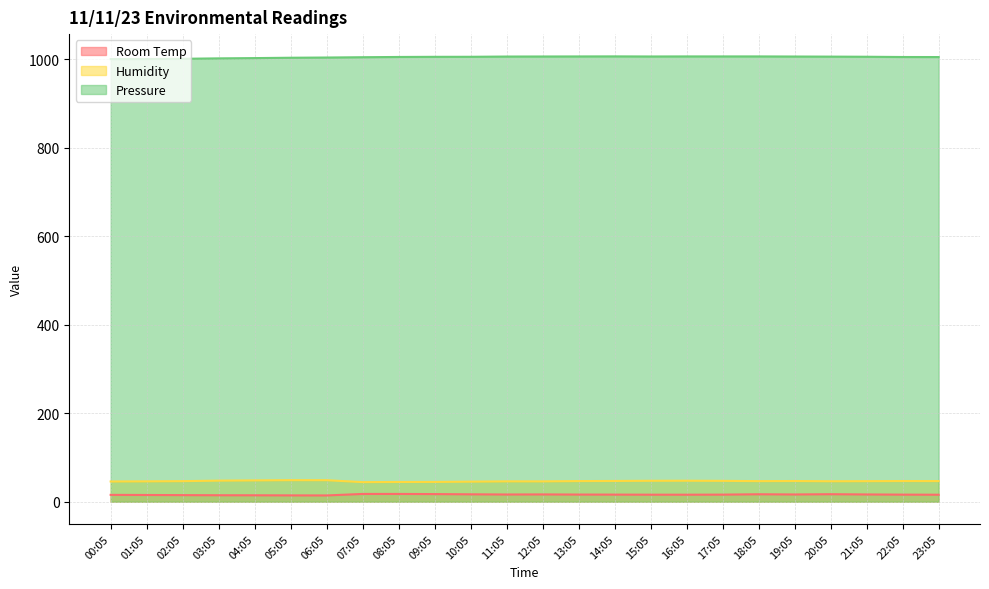

What is the difference between the Room Temp values at 12:05 and 01:05?

1.3